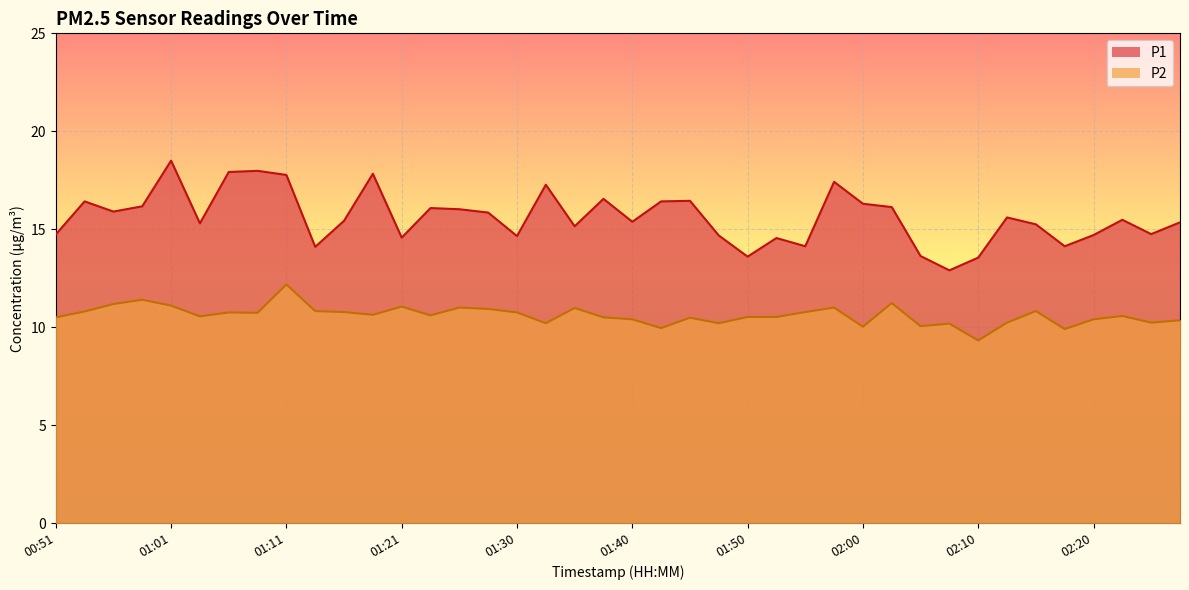

At which label is P1 closest to 15?

01:35